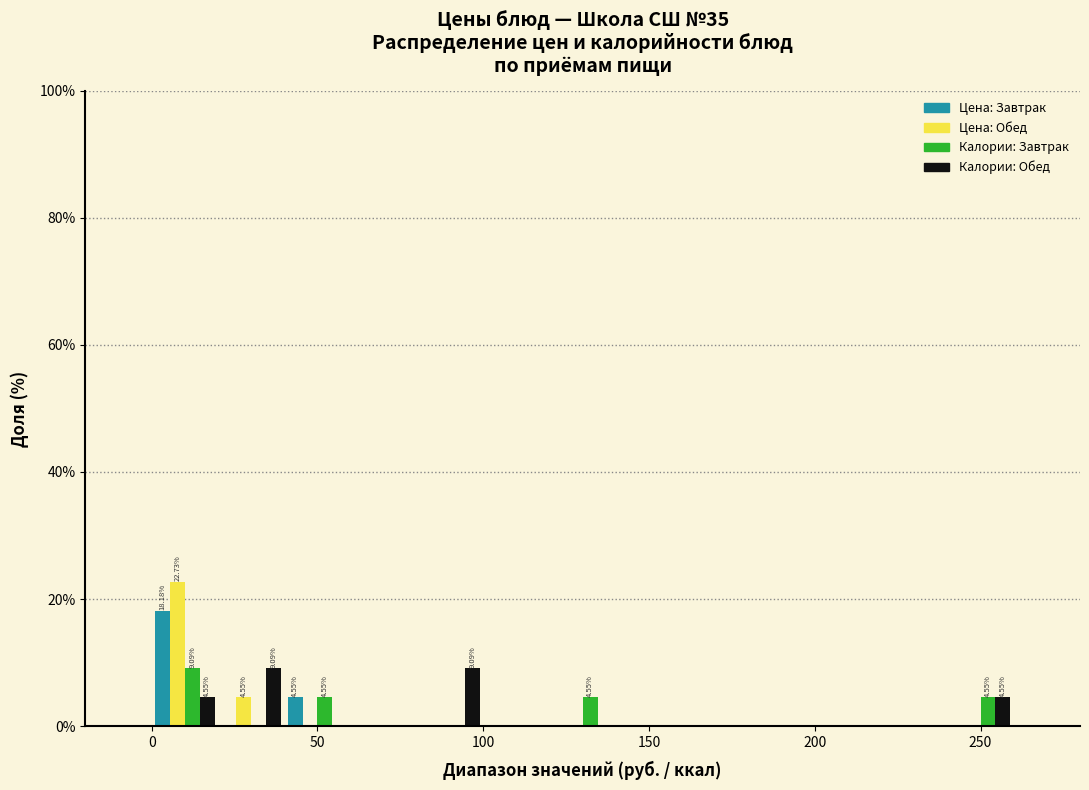

In the Цена: Завтрак series, which range on the x-axis has the tallest bar?

0 to 20